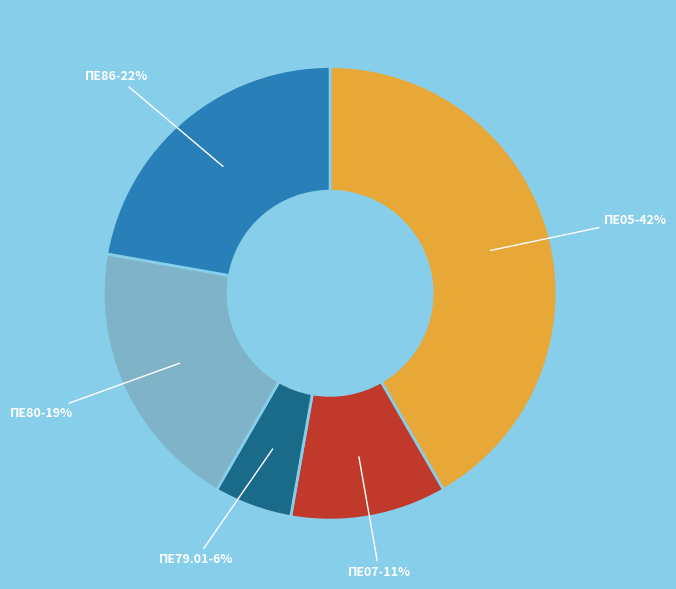

Approximately how many times larger is the value at ΠΕ05 compared to ΠΕ86?

1.9